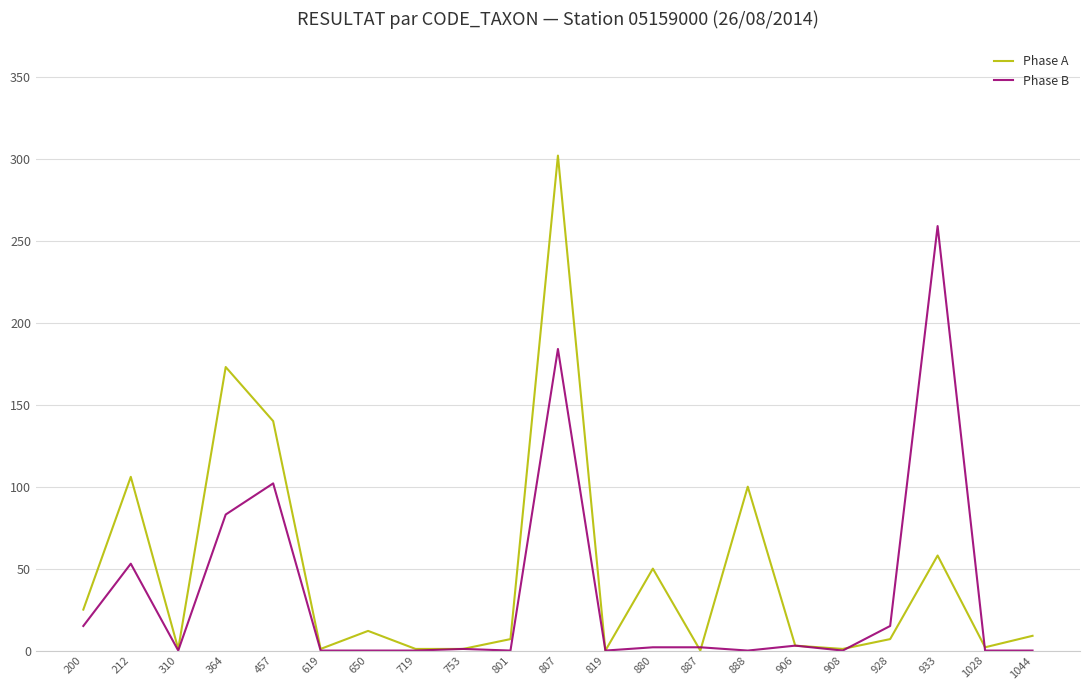

At which label does Phase B reach its peak?

933